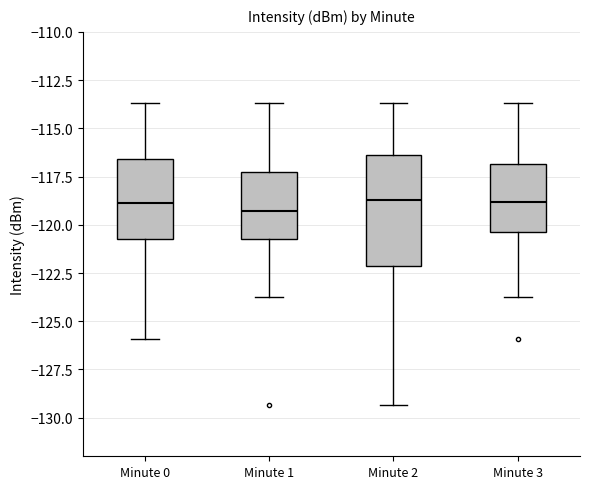

Reading left to right, read every box against the y-axis: the position of its median line, the range the box covers, and the ends of its whiskers. The values are not printed on the chart, so give them approximately, as read against the axis.

Minute 0: median -119.0, box -120.5 to -116.5, whiskers -126.0 to -113.5
Minute 1: median -119.5, box -120.5 to -117.5, whiskers -123.5 to -113.5
Minute 2: median -118.5, box -122.0 to -116.5, whiskers -129.5 to -113.5
Minute 3: median -119.0, box -120.5 to -117.0, whiskers -123.5 to -113.5